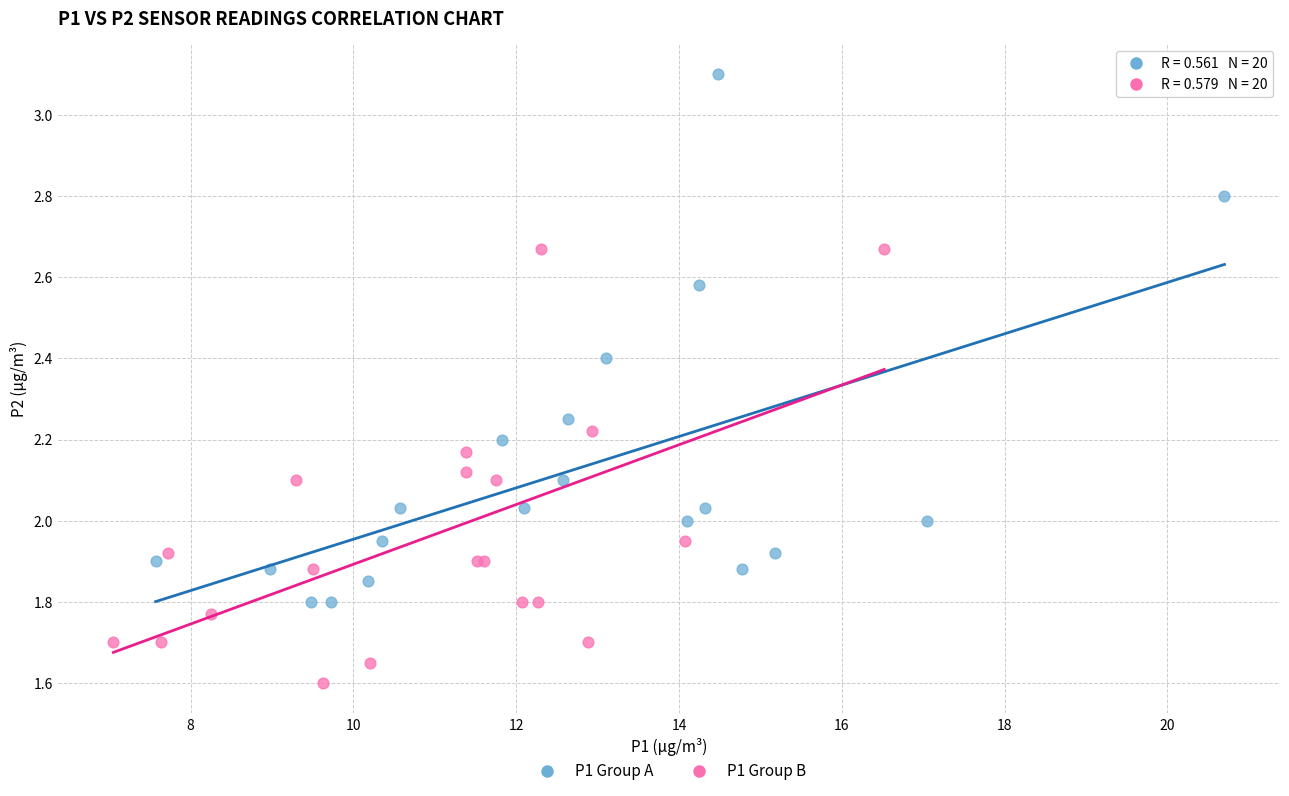

Which series reaches the minimum Y coordinate?

P1 Group B